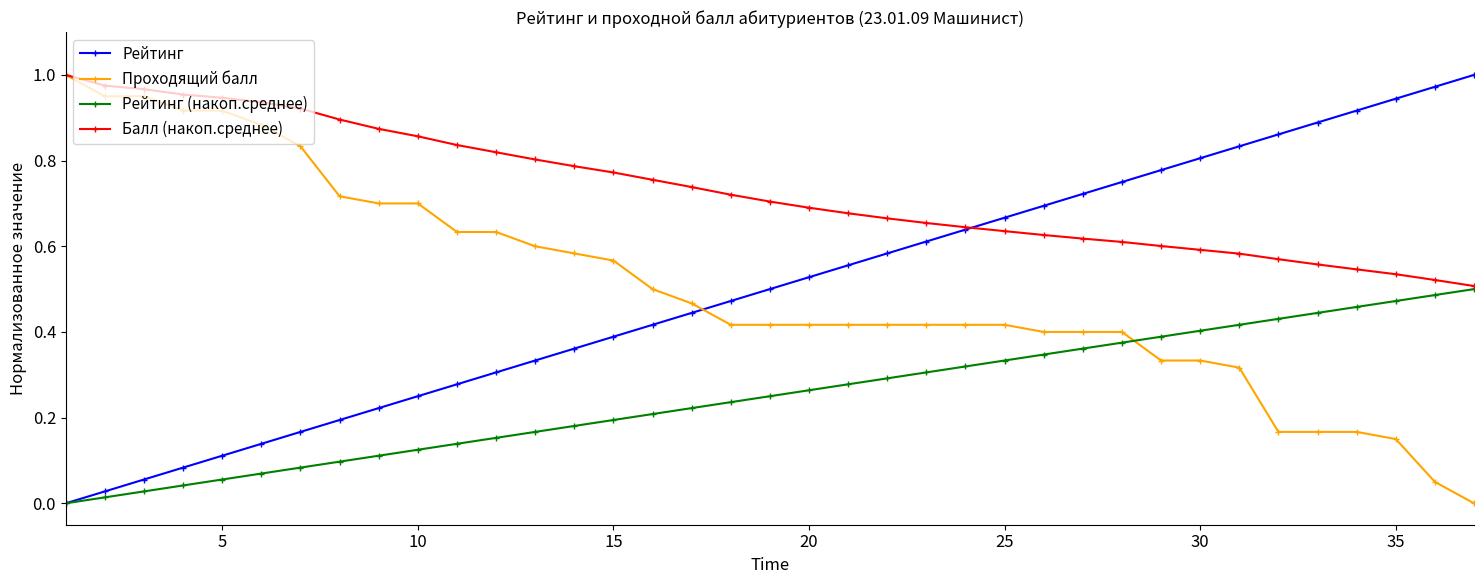

Which series has the largest total across all categories?

Балл (накоп.среднее)